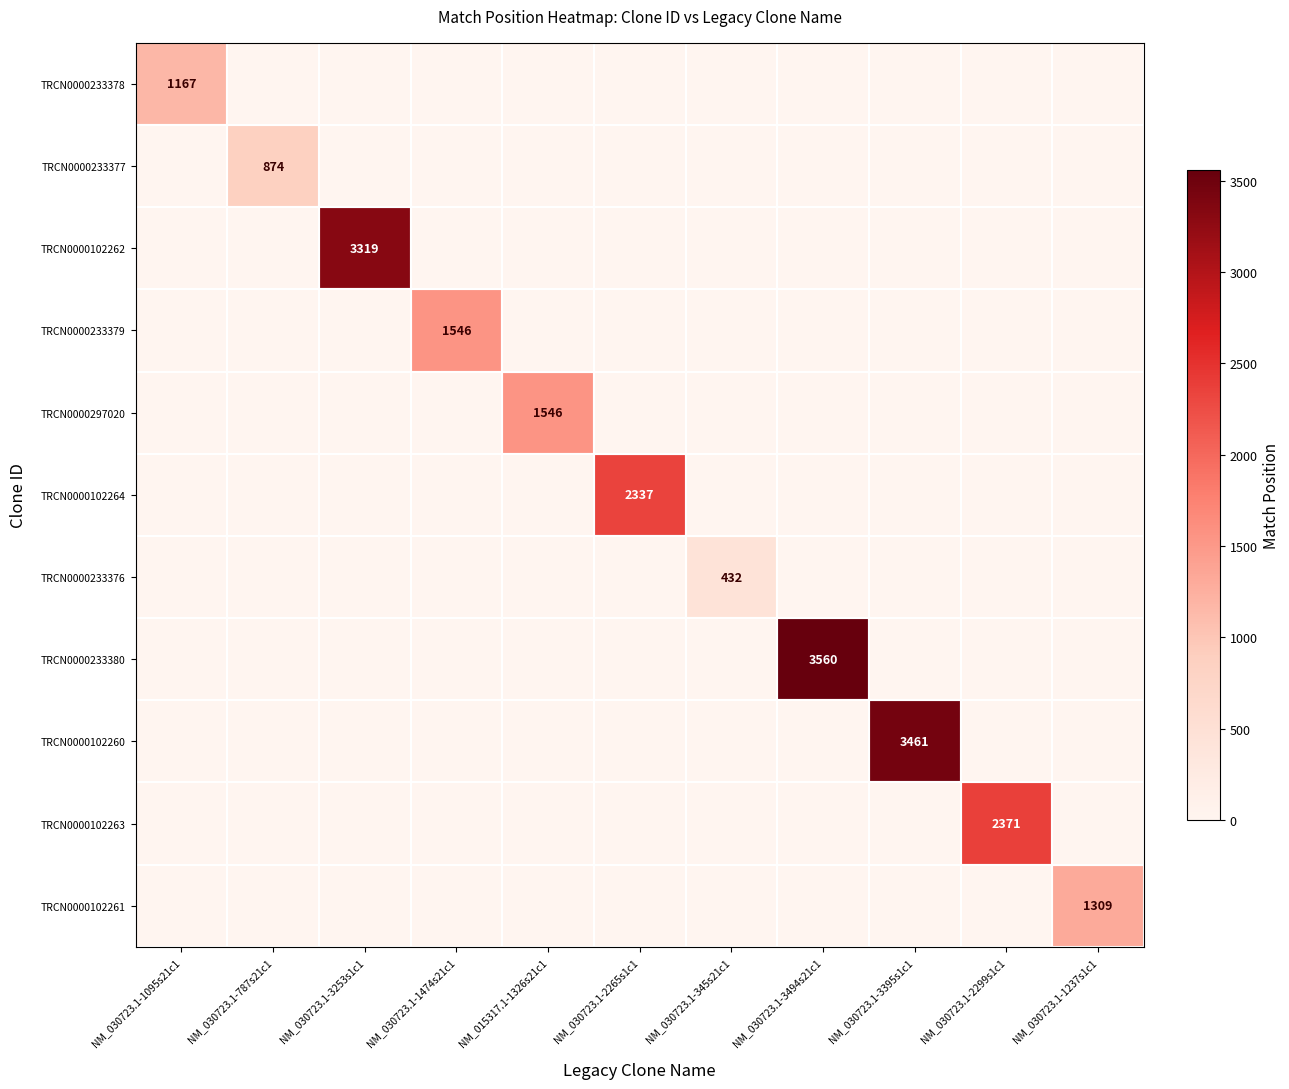

The TRCN0000233379 series shows 860 at NM_030723.1-1474s21c1. True or false?

False